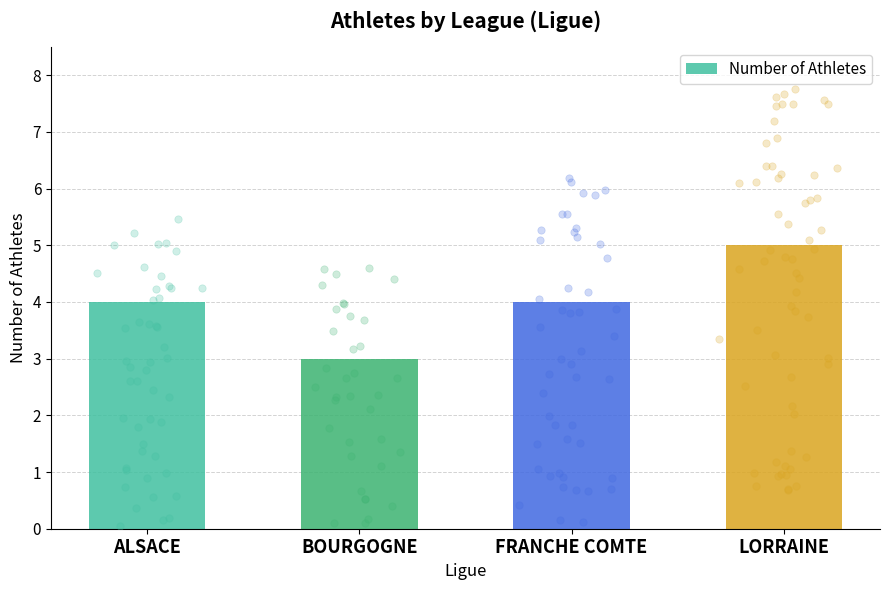

Approximately how many times larger is the value at ALSACE compared to LORRAINE?

0.8